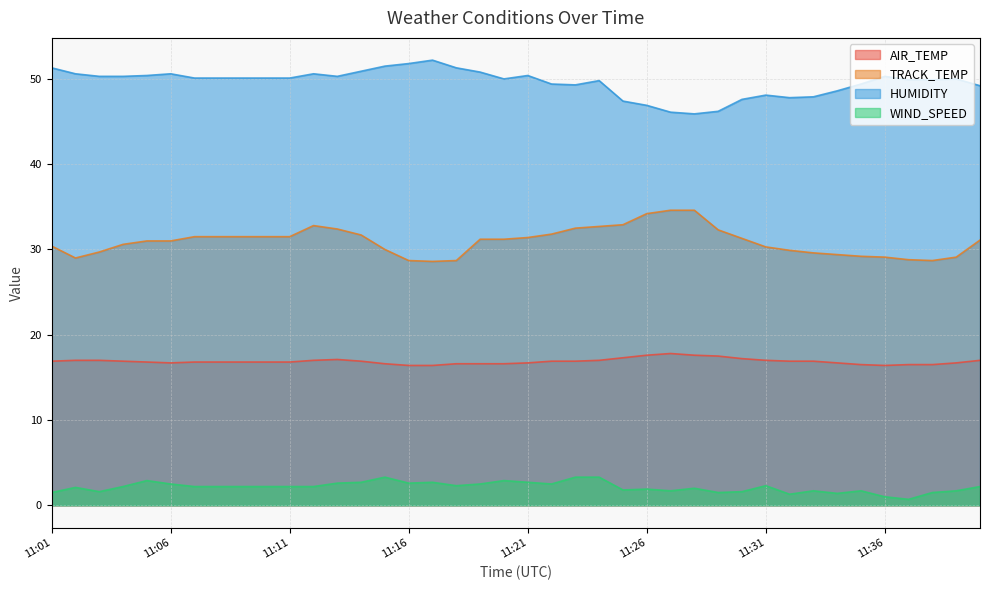

Which series changed the most between 11:20 and 11:34?

TRACK_TEMP